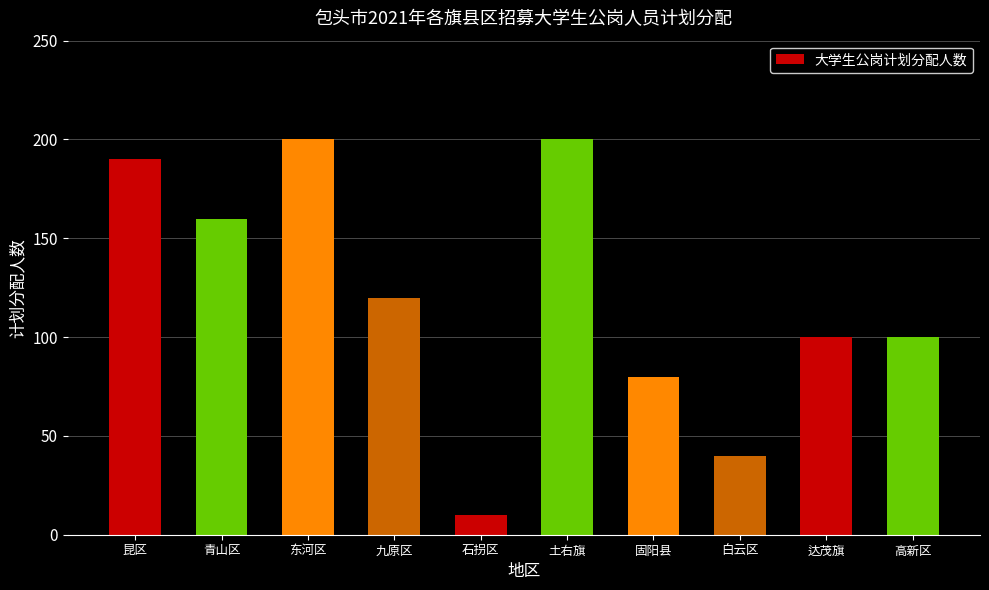

True or false: the data shows 55 at 白云区.

False